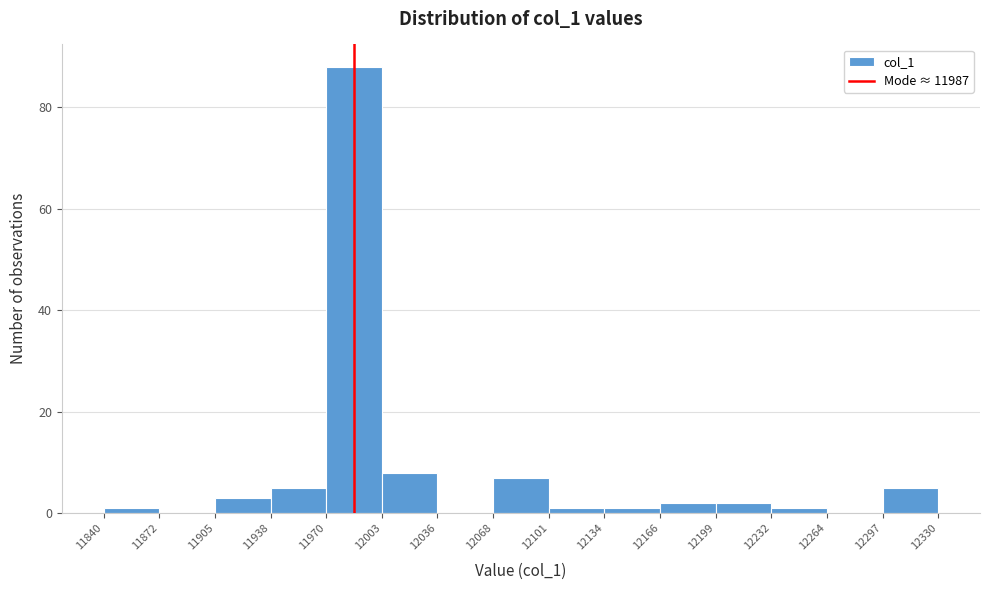

How tall is the bar that spans 12003 to 12036 on the x-axis? The values are not printed on the chart, so give them approximately, as read against the axis.

8